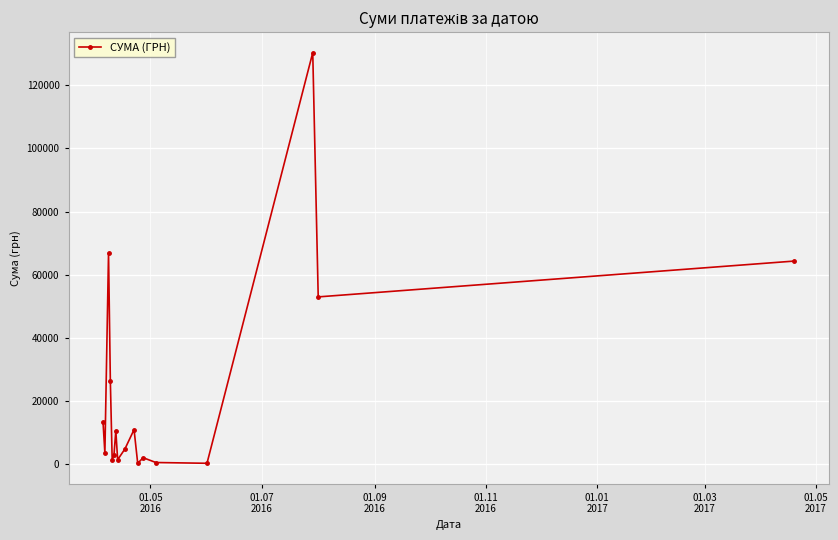

What is the greatest value displayed?

130379.7